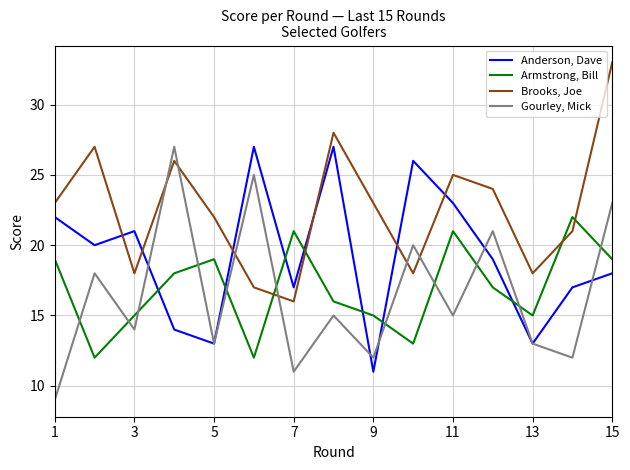

In Brooks, Joe, how many points are lower than both neighbors (excluding endpoints)?

4